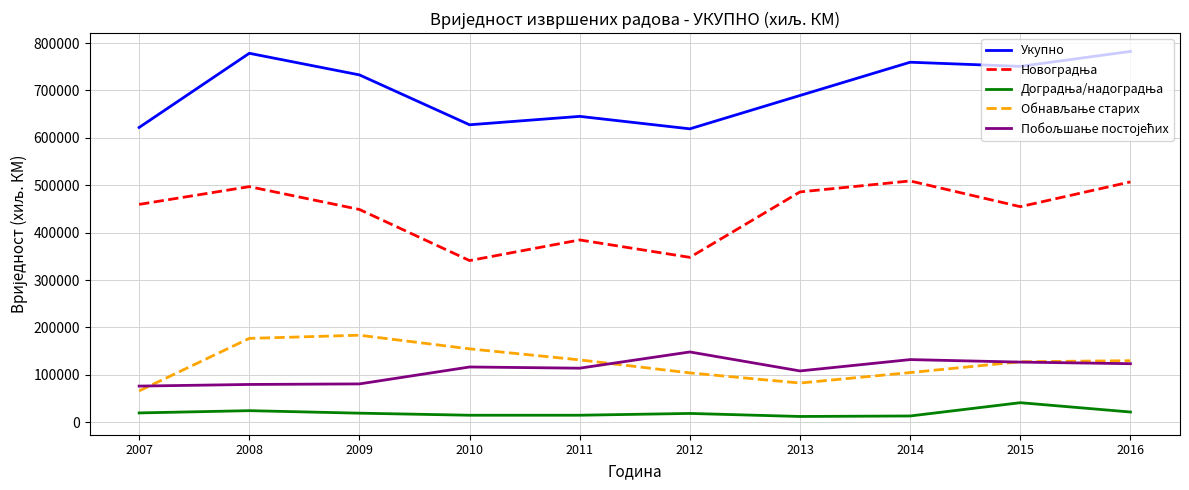

Which series has the largest total across all categories?

Укупно